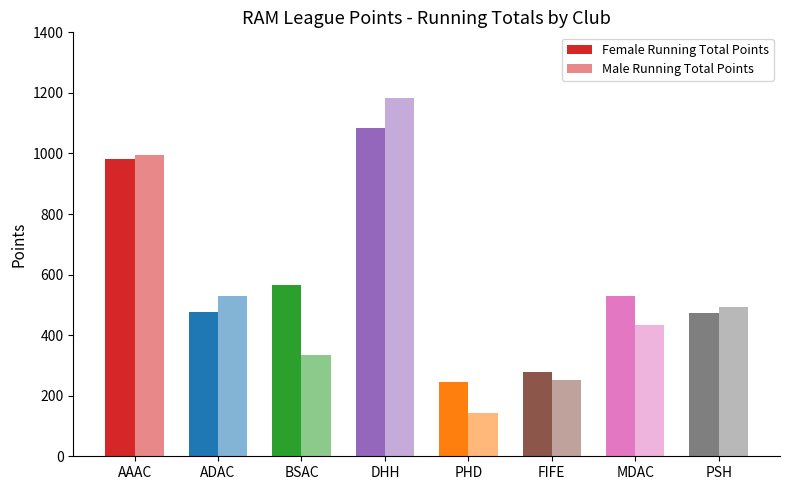

Reading left to right, what are all the values shown in this chart?

Female Running Total Points: 981.0	475.5	564.0	1085.5	245.5	278.5	529.0	473.0
Male Running Total Points: 994.0	530.0	333.0	1182.0	143.0	251.5	433.0	492.5